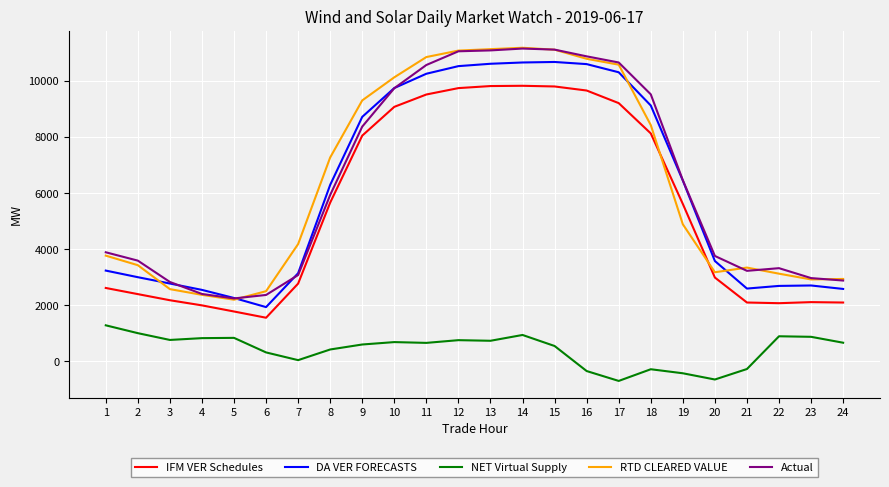

What are all the series names shown in the legend?

IFM VER Schedules, DA VER FORECASTS, NET Virtual Supply, RTD CLEARED VALUE, Actual